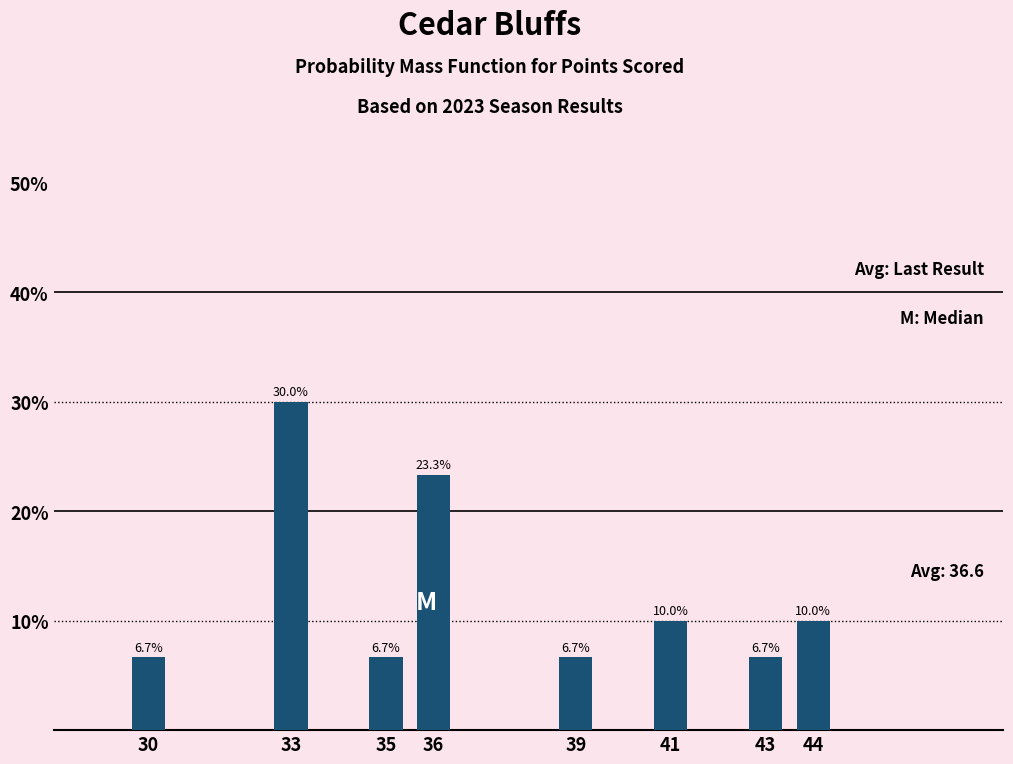

Reading right to left, extract all data points from this chart.

44=10.0	43=6.7	41=10.0	39=6.7	36=23.3	35=6.7	33=30.0	30=6.7